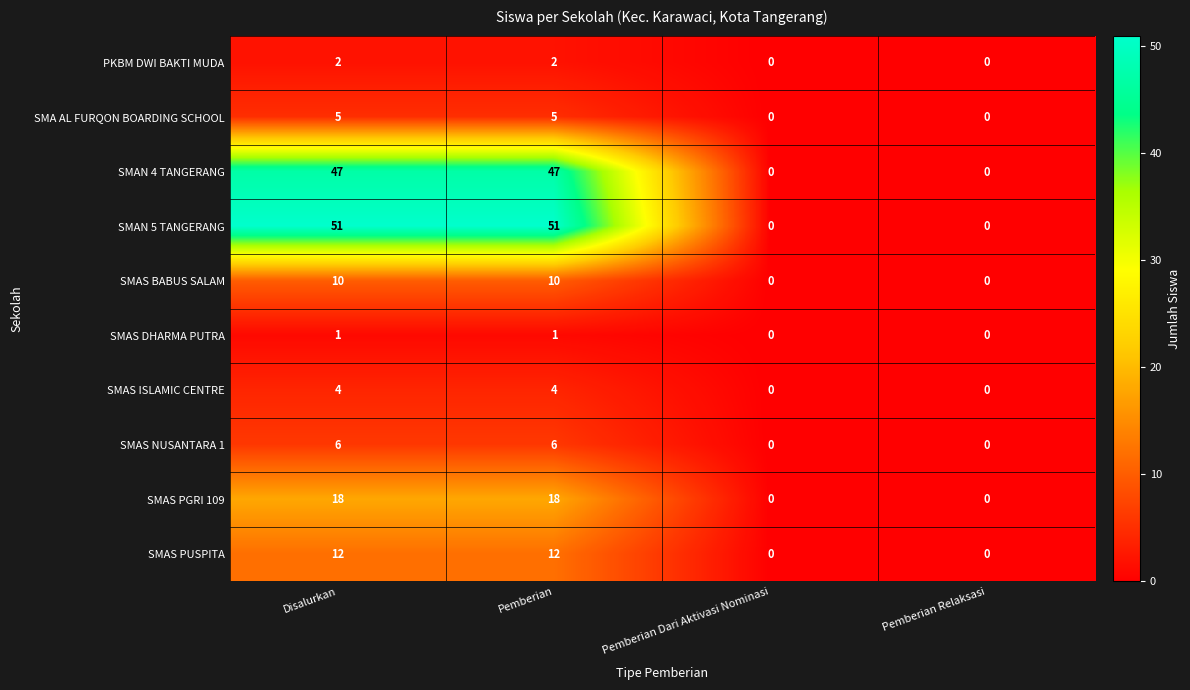

Which series has the largest total across all categories?

SMAN 5 TANGERANG